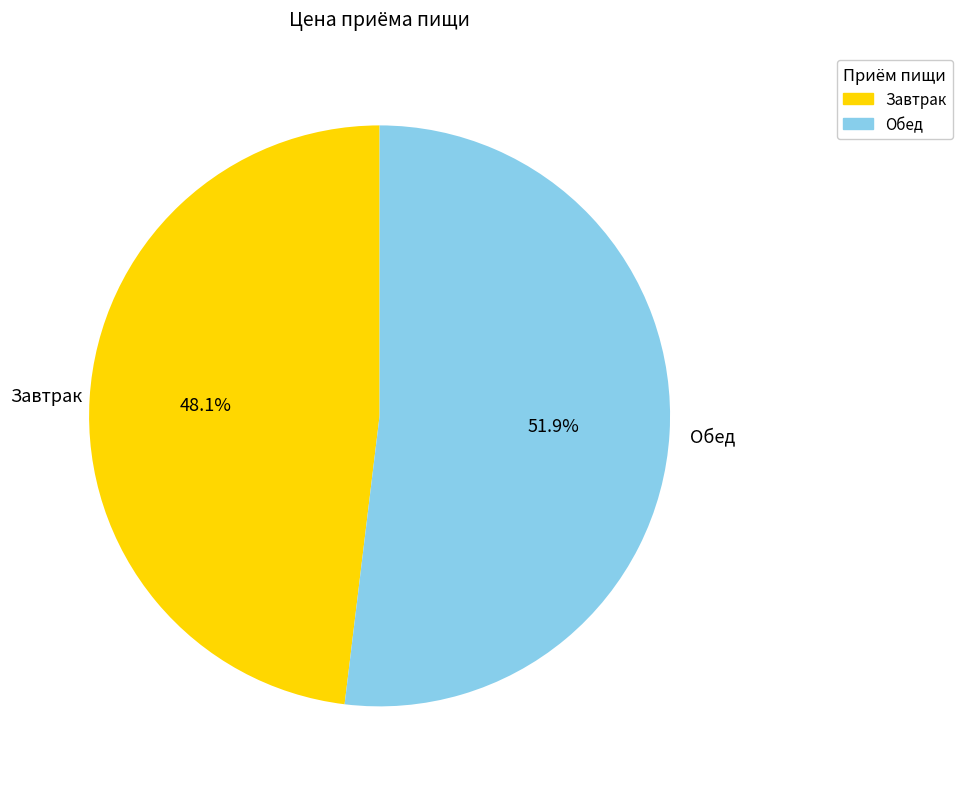

Which category accounts for the majority?

Обед